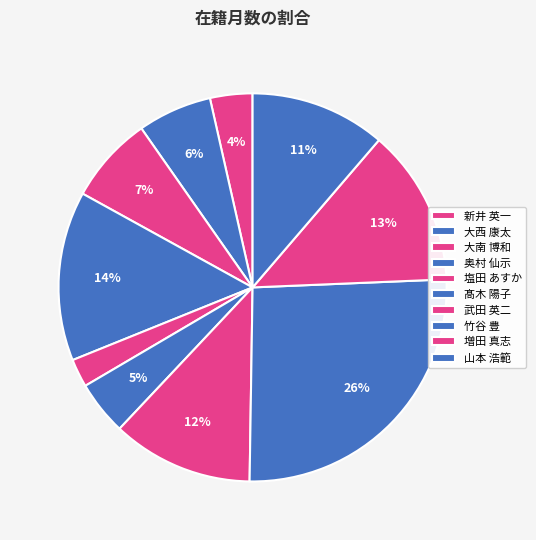

Rank the categories by value from highest to lowest.

竹谷 豊, 奥村 仙示, 増田 真志, 武田 英二, 山本 浩範, 大南 博和, 大西 康太, 髙木 陽子, 新井 英一, 塩田 あすか